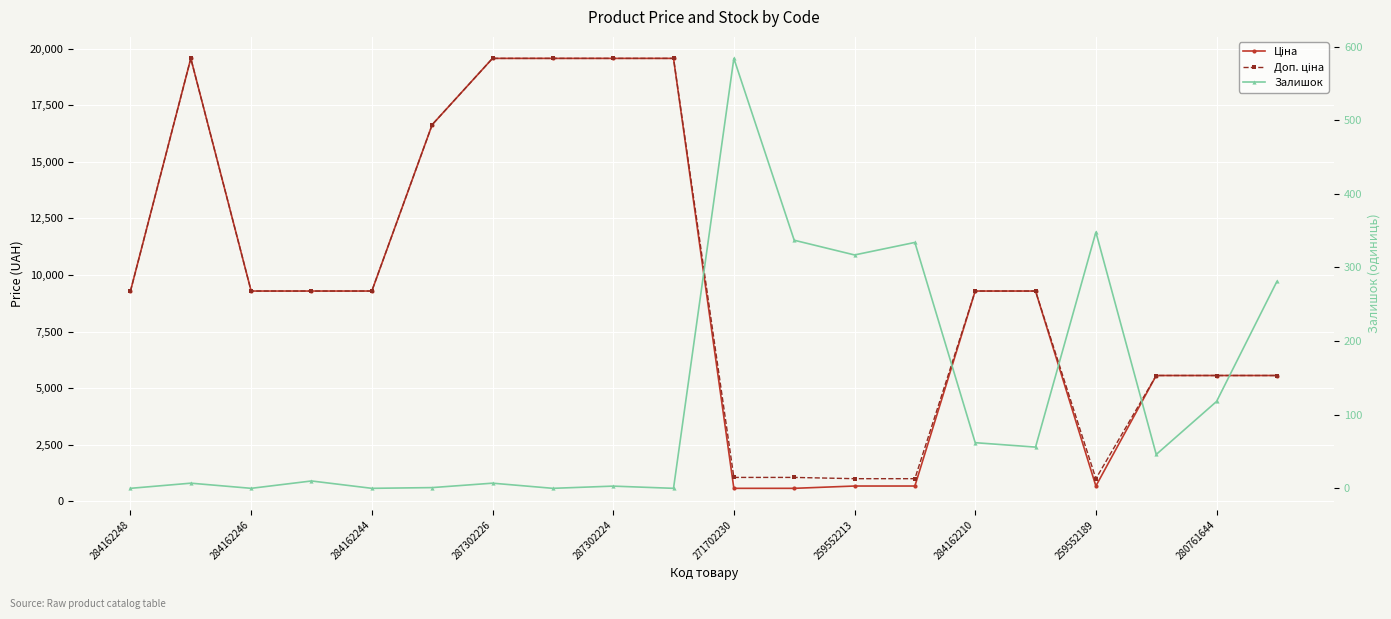

Reading left to right, what are all the values shown in this chart?

Ціна: 9290.5	19564.9	9290.5	9290.5	9290.5	16636.8	19564.9	19564.9	19564.9	19564.9	578.1	578.1	679.8	679.8	9290.5	9290.5	679.8	5560.3	5560.3	5560.3
Доп. ціна: 9290.5	19564.9	9290.5	9290.5	9290.5	16636.8	19564.9	19564.9	19564.9	19564.9	1060.0	1060.0	1004.1	1004.1	9290.5	9290.5	1004.1	5560.3	5560.3	5560.3
Залишок: 0.0	7.0	0.0	10.0	0.0	1.0	7.0	0.0	3.0	0.0	584.0	337.0	317.0	334.0	62.0	56.0	348.0	46.0	118.0	281.0